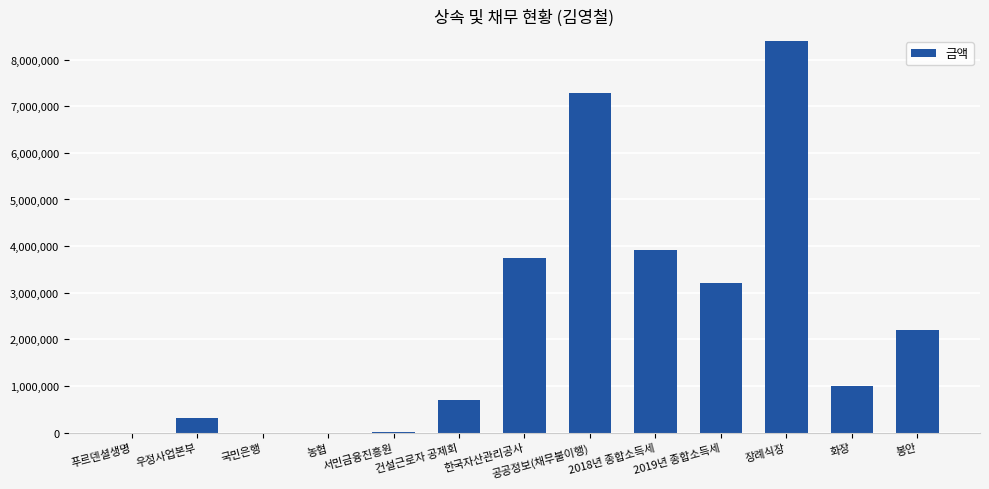

What is the average value?

2368790